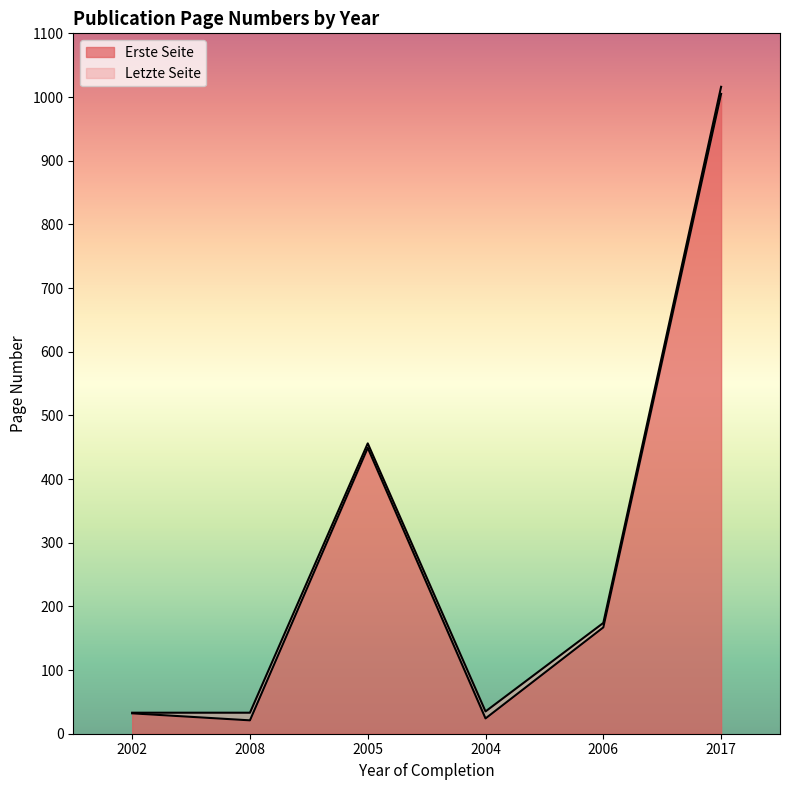

Where is the first local minimum for Erste Seite?

2008